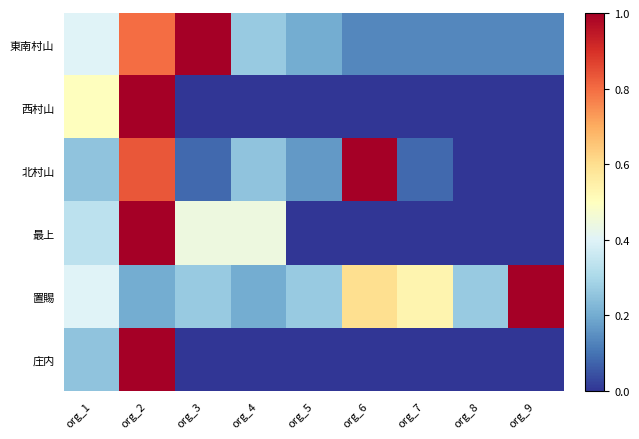

At org_2, list the series in order from largest to smallest.

西村山, 最上, 庄内, 北村山, 東南村山, 置賜